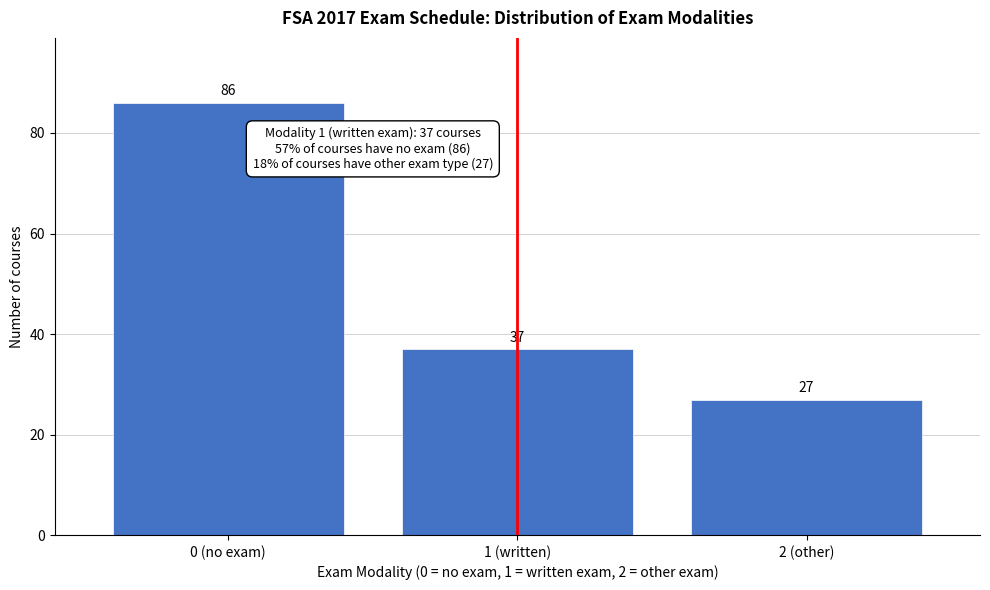

Reading right to left, transcribe all the data shown in this chart.

2 (other)=27	1 (written)=37	0 (no exam)=86